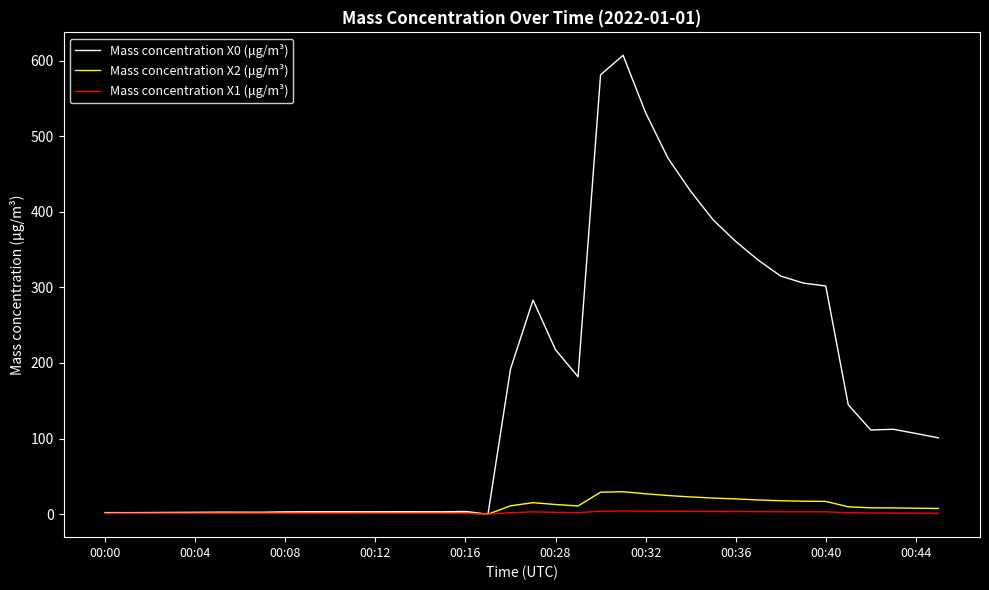

Which series has the largest range (max minus min)?

Mass concentration X0 (μg/m³)